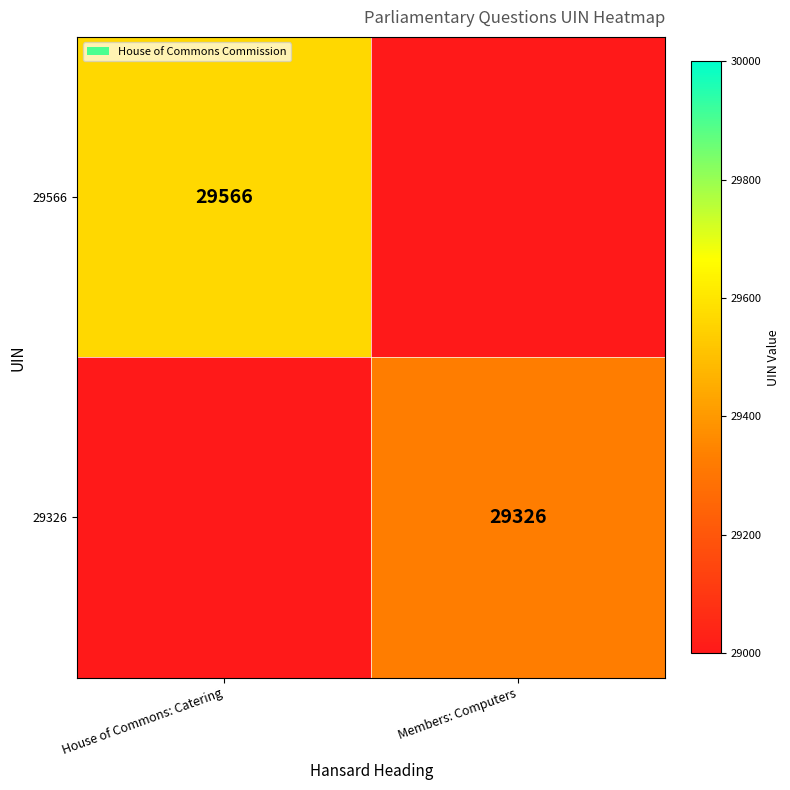

The value of 29566 at House of Commons: Catering is 48913. True or false?

False